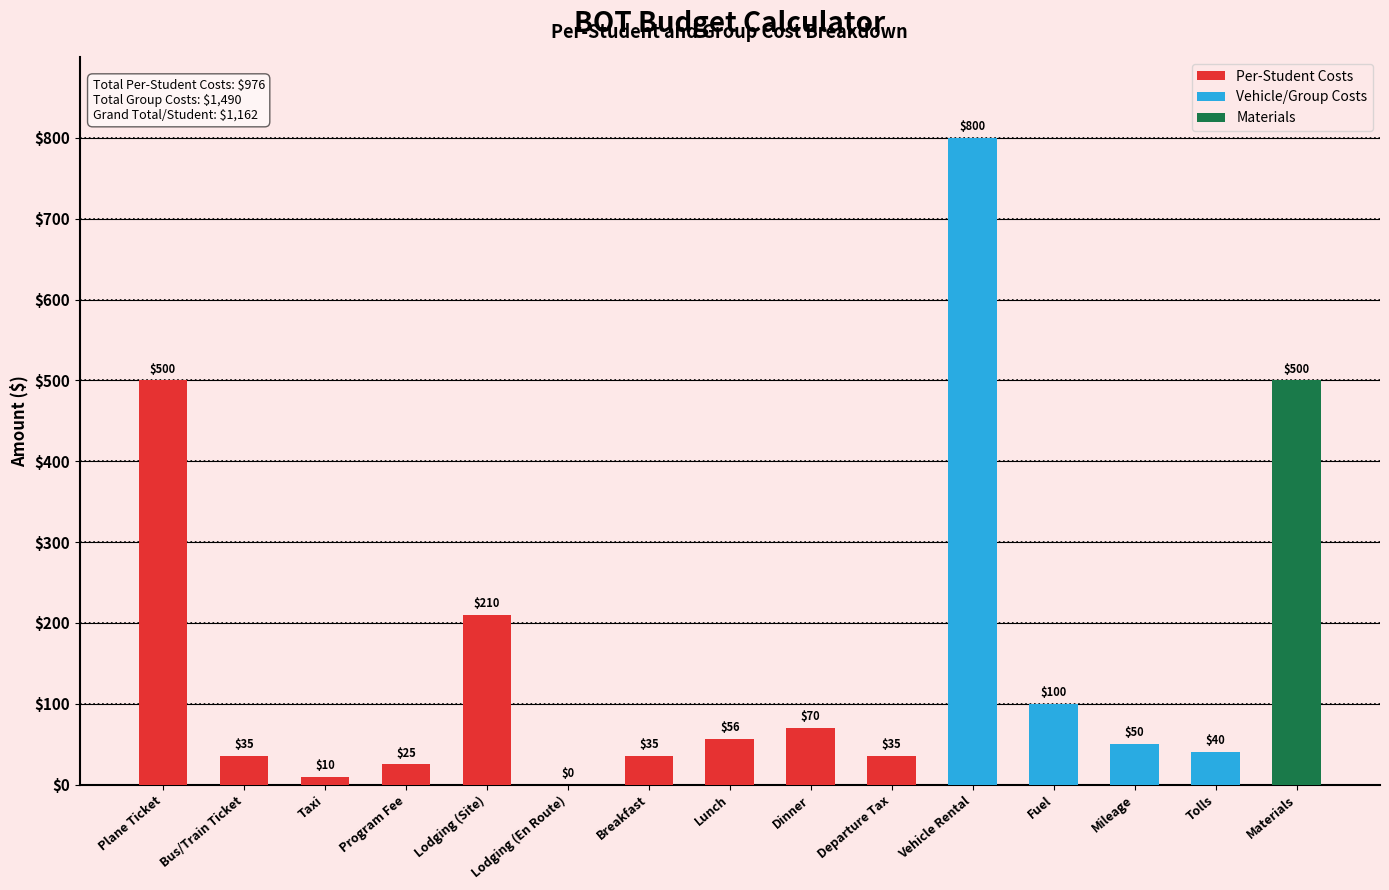

How many distinct data groups are displayed?

1